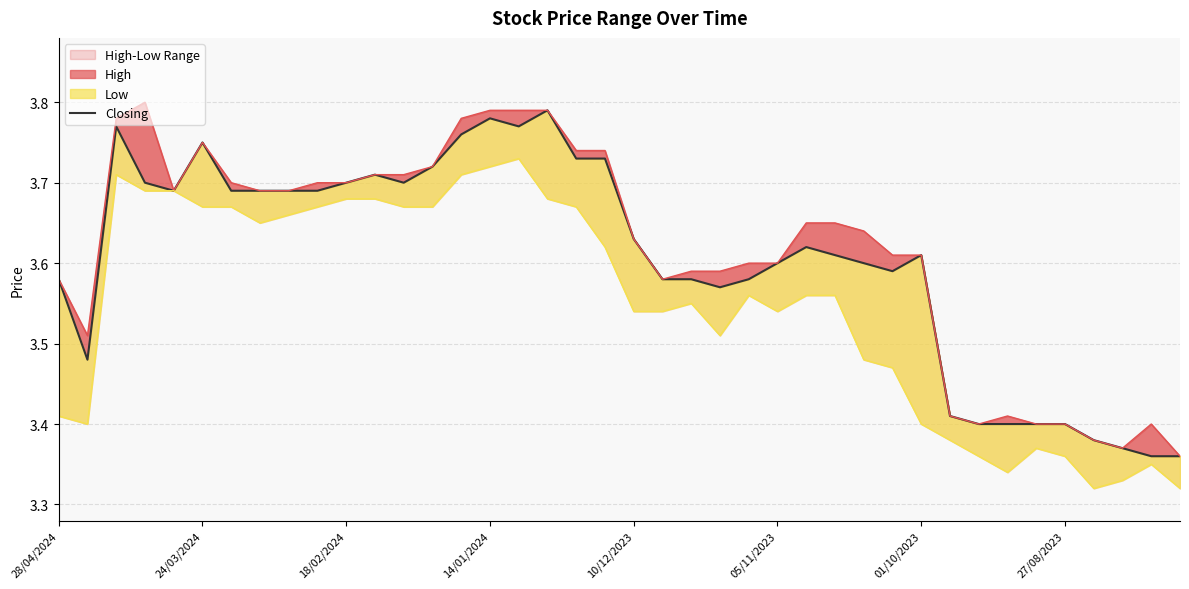

What is the difference between the second highest and minimum values?

0.4